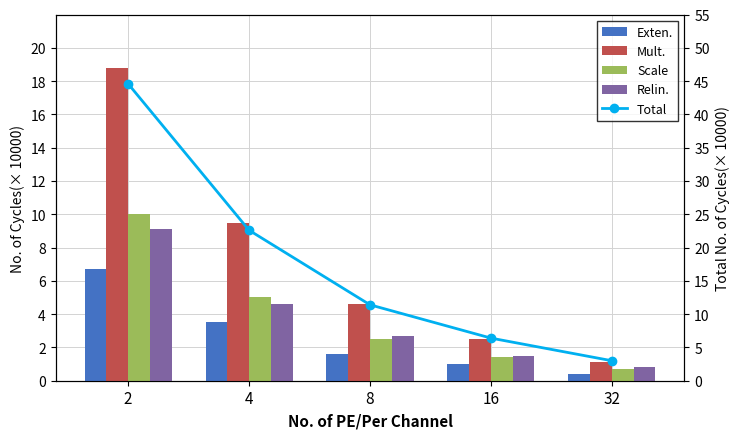

What is the approximate value of Total at 2?

44.6